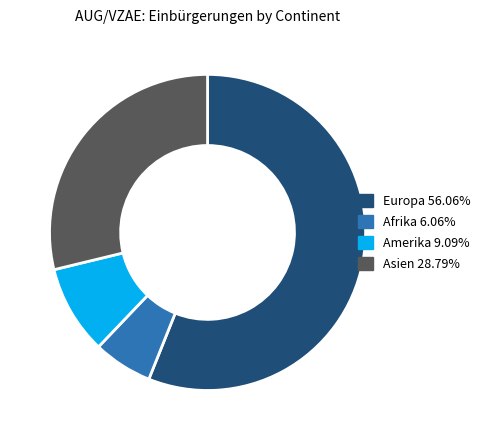

Does any single category account for the majority?

Yes